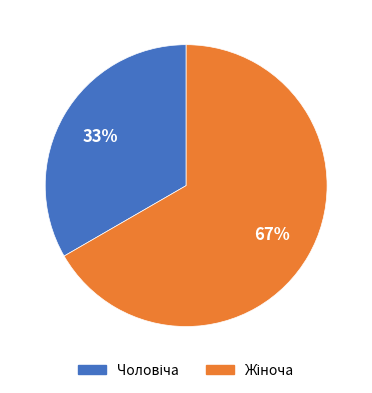

What is the smallest slice in the pie chart?

Чоловіча